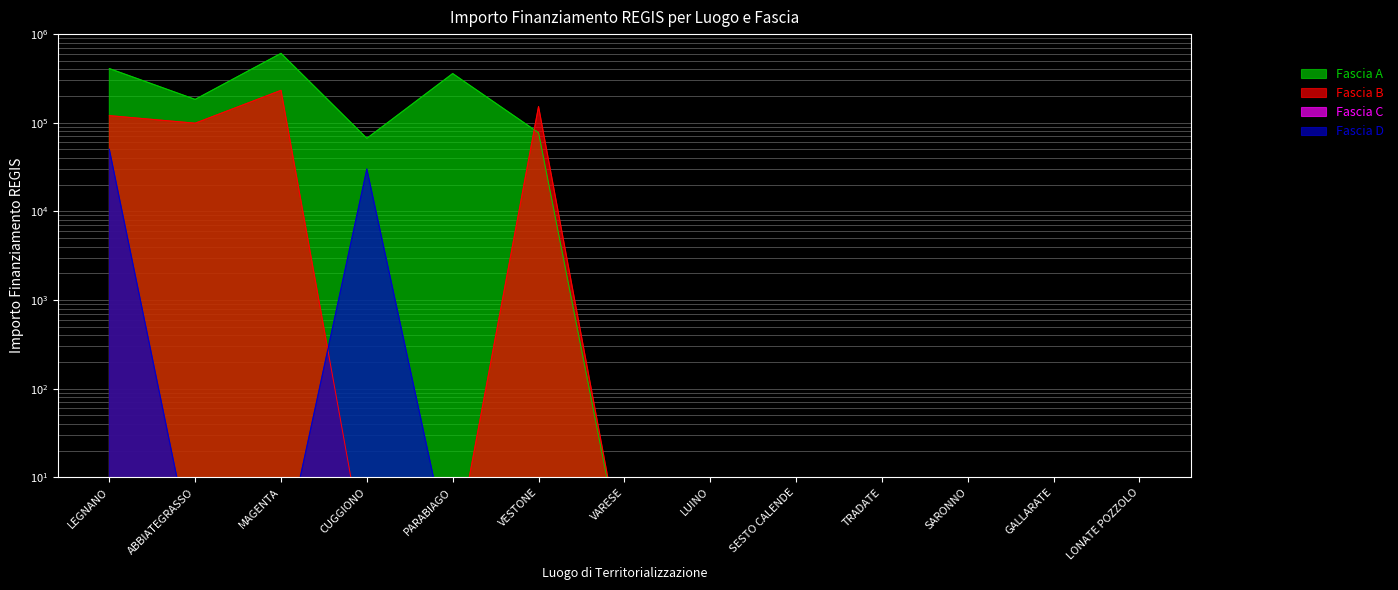

What is the difference between the maximum and minimum values in the Fascia B series?

232191.0